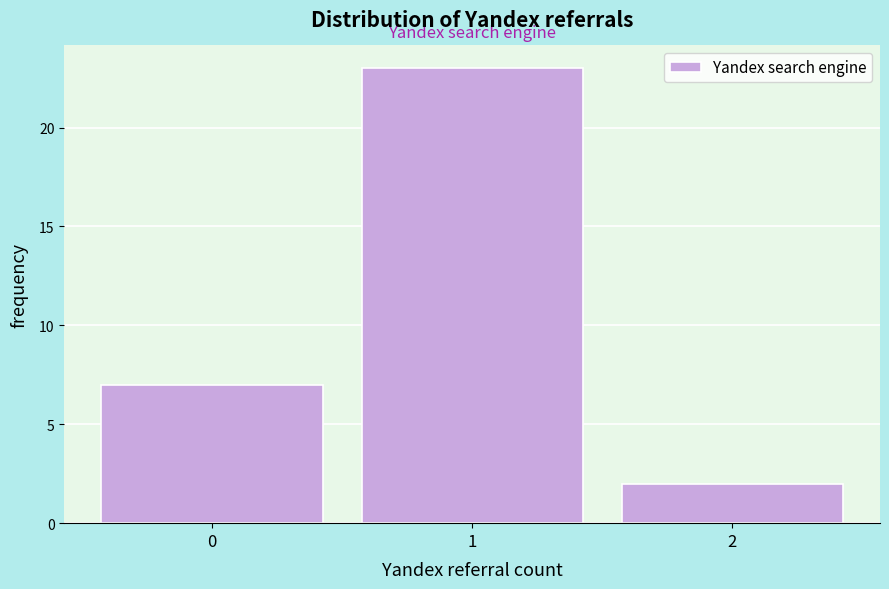

Reading left to right, transcribe all the data shown in this chart.

7	23	2